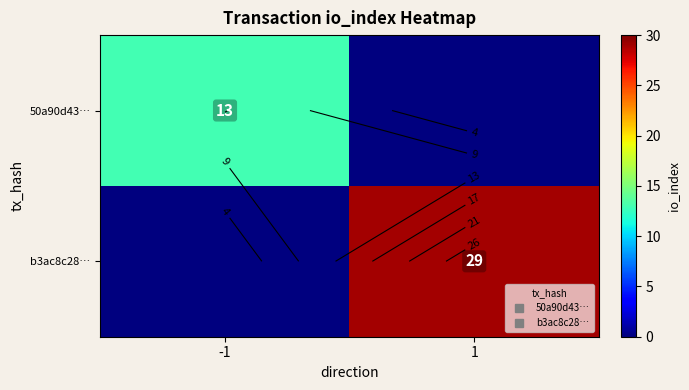

What is the sum of the 50a90d43… values at 1 and -1?

13